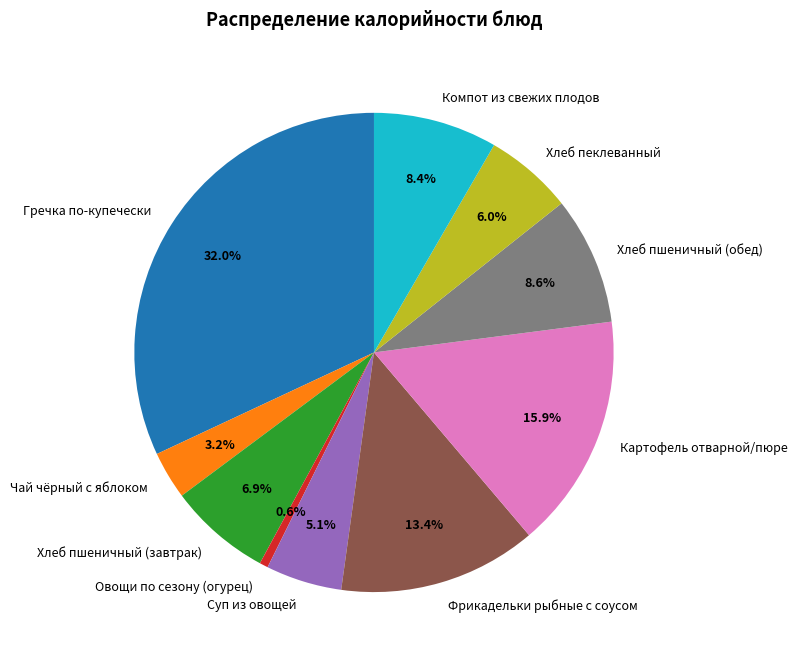

Which has a higher value, Картофель отварной/пюре or Фрикадельки рыбные с соусом?

Картофель отварной/пюре